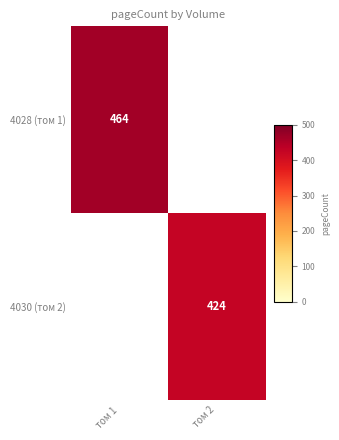

The 4028 (том 1) series shows 464 at том 1. True or false?

True